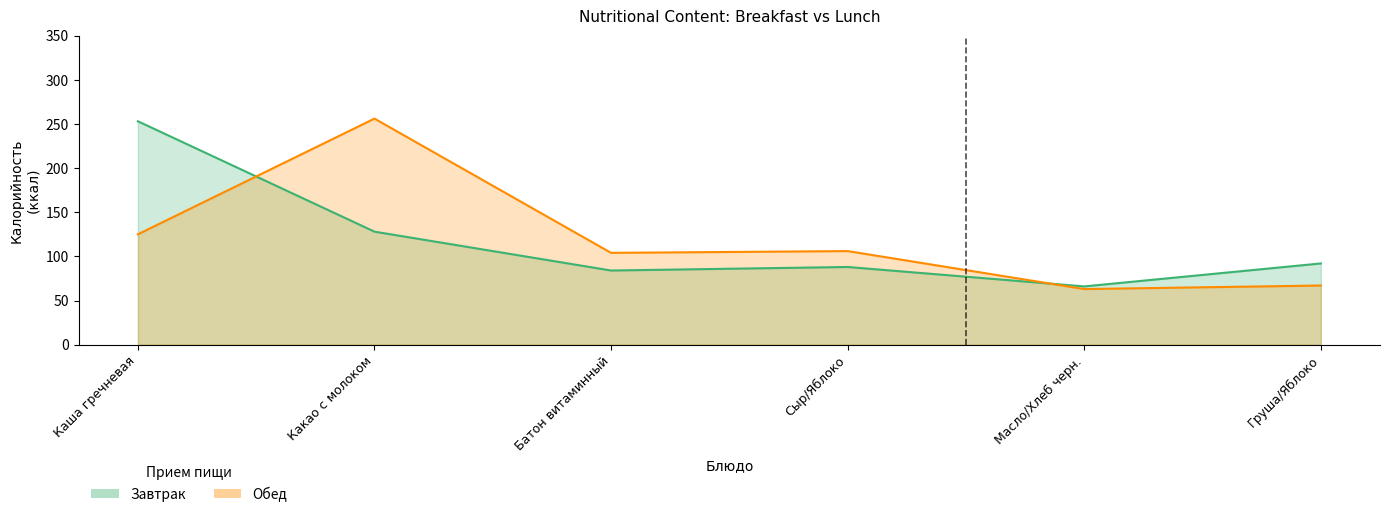

What are all the series names shown in the legend?

Завтрак, Обед